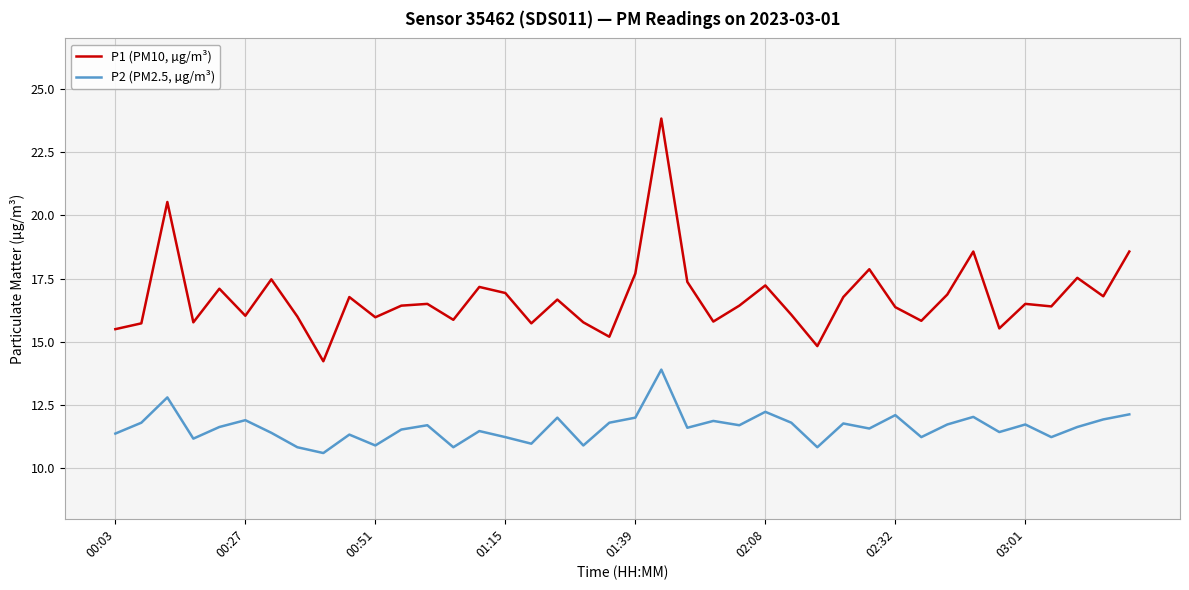

Which series has the largest total across all categories?

P1 (PM10, µg/m³)